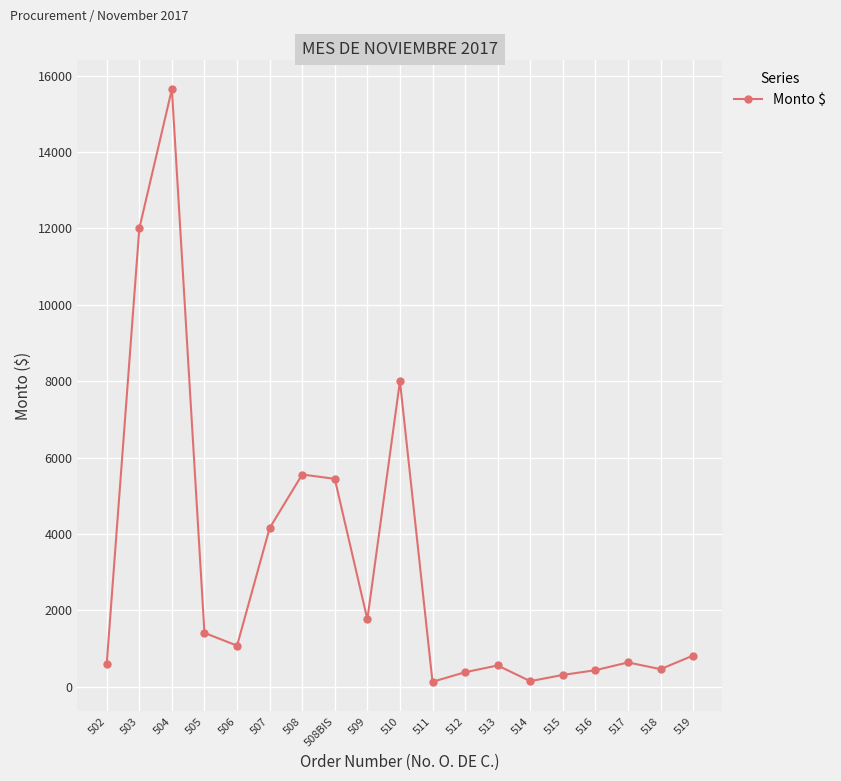

At which category does the data reach its first local peak?

504